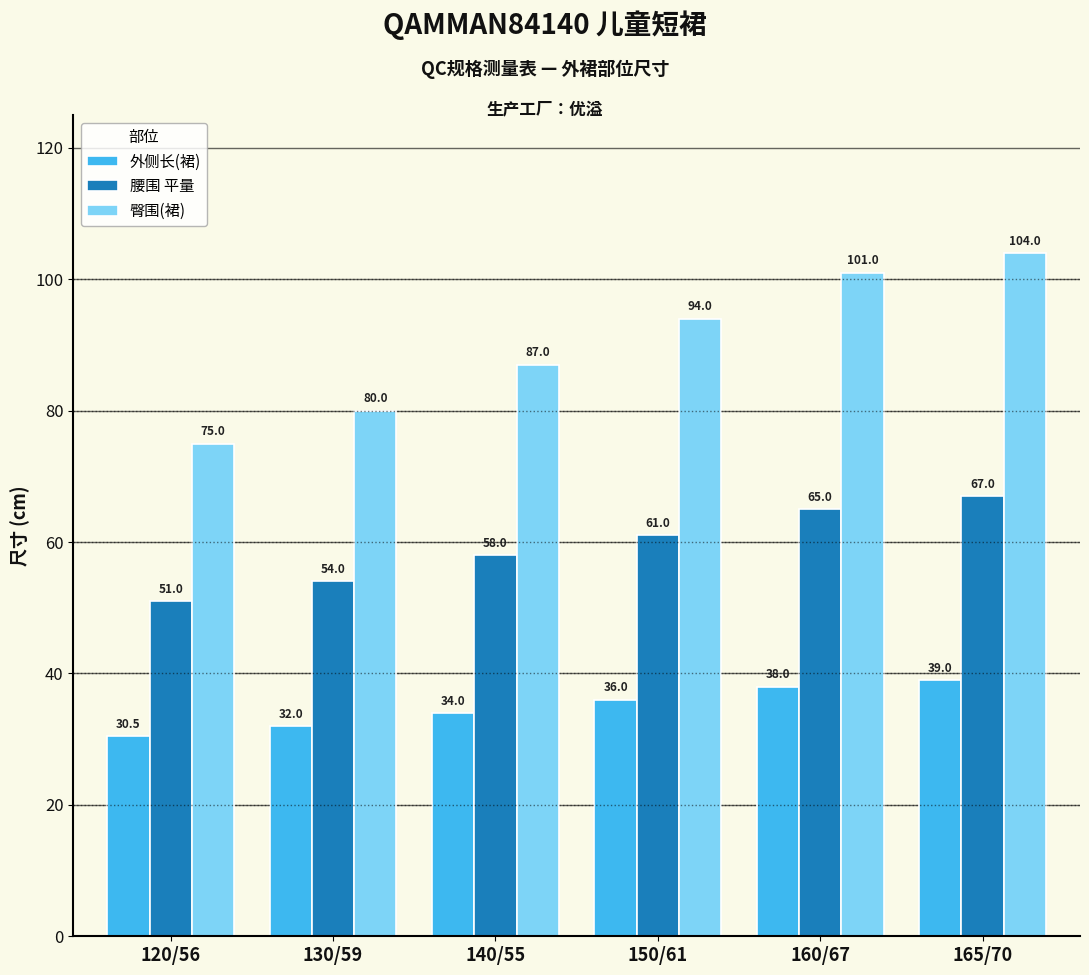

How many 腰围 平量 values are between 54 and 65?

4